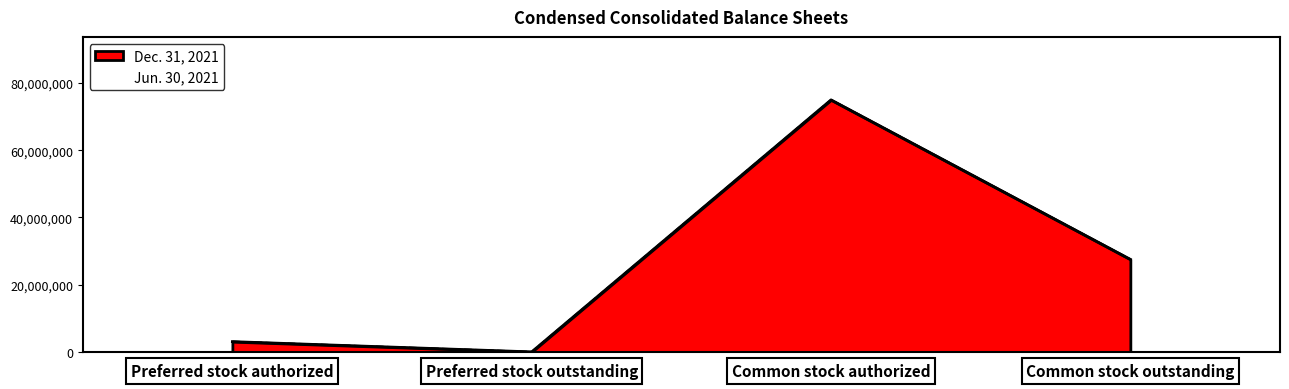

What is the label of the 4th point from the left?

Common stock outstanding